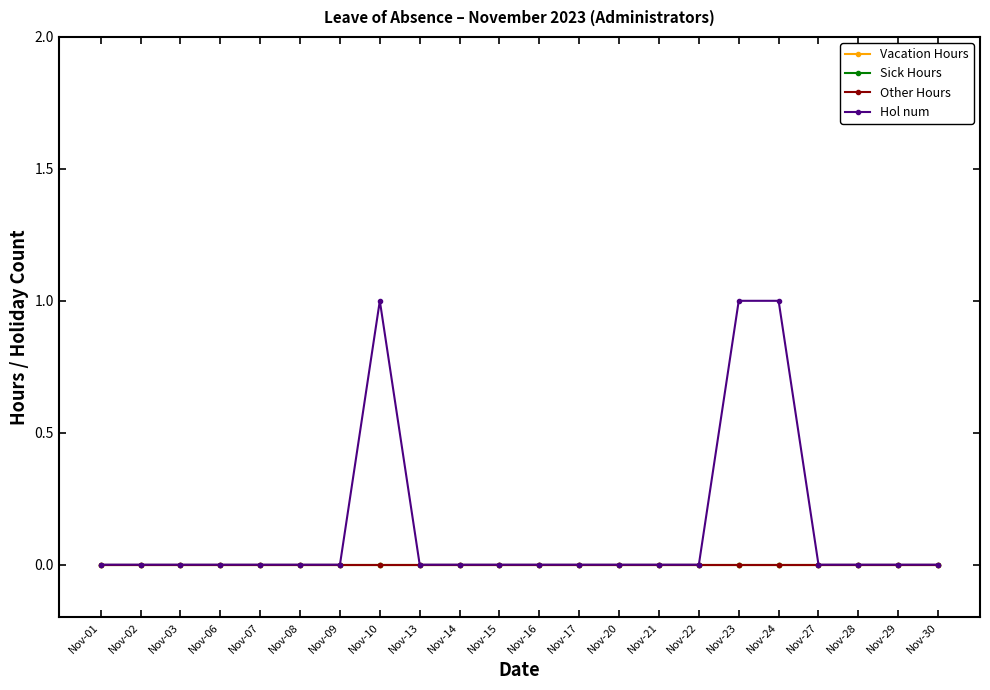

True or false: Vacation Hours and Hol num cross at least once.

False